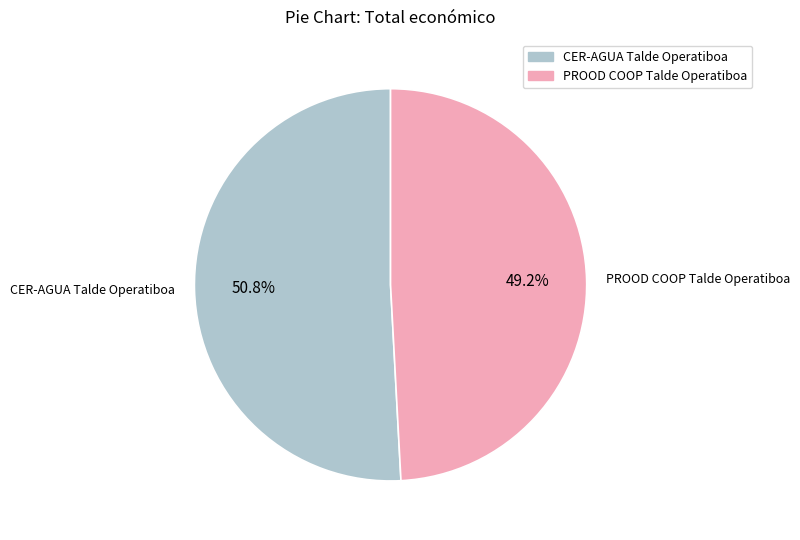

Do CER-AGUA Talde Operatiboa and PROOD COOP Talde Operatiboa together represent more than half of the pie?

Yes